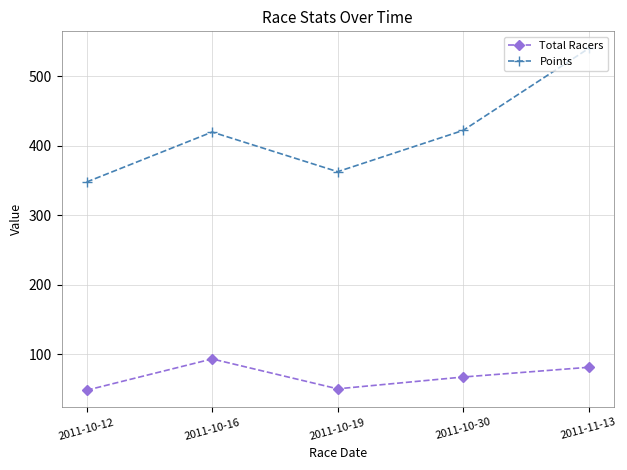

True or false: Points has more than 2 points higher than both neighbors.

False